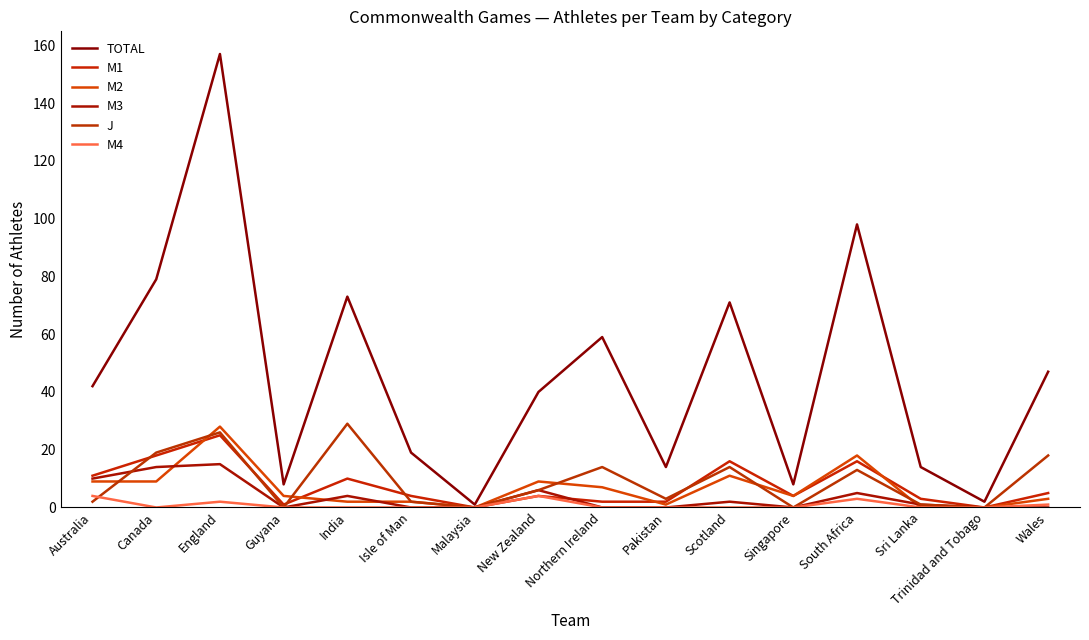

Which series changed the most between Isle of Man and Trinidad and Tobago?

TOTAL